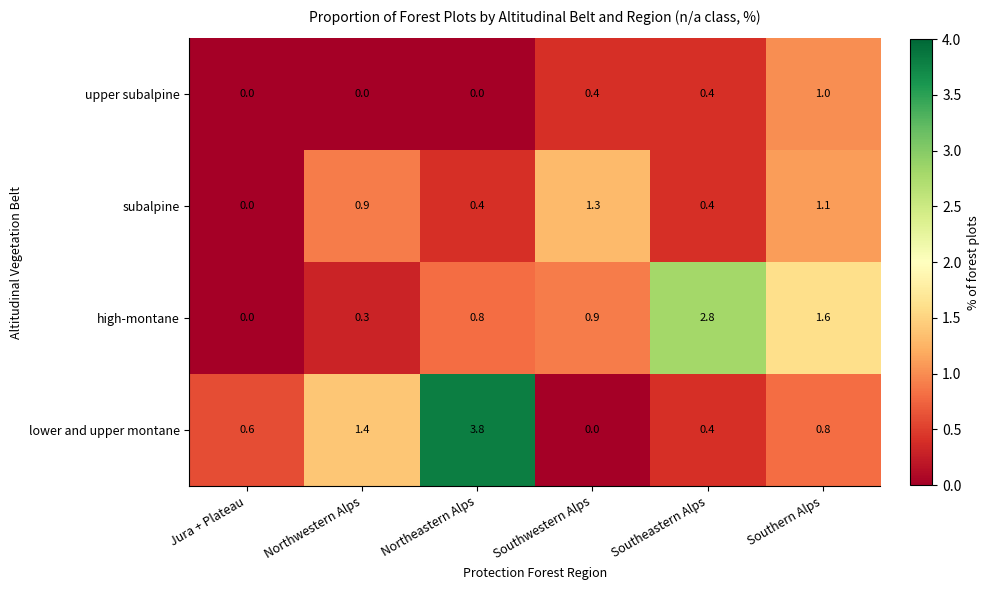

At which category is the sum across all series the highest?

Northeastern Alps